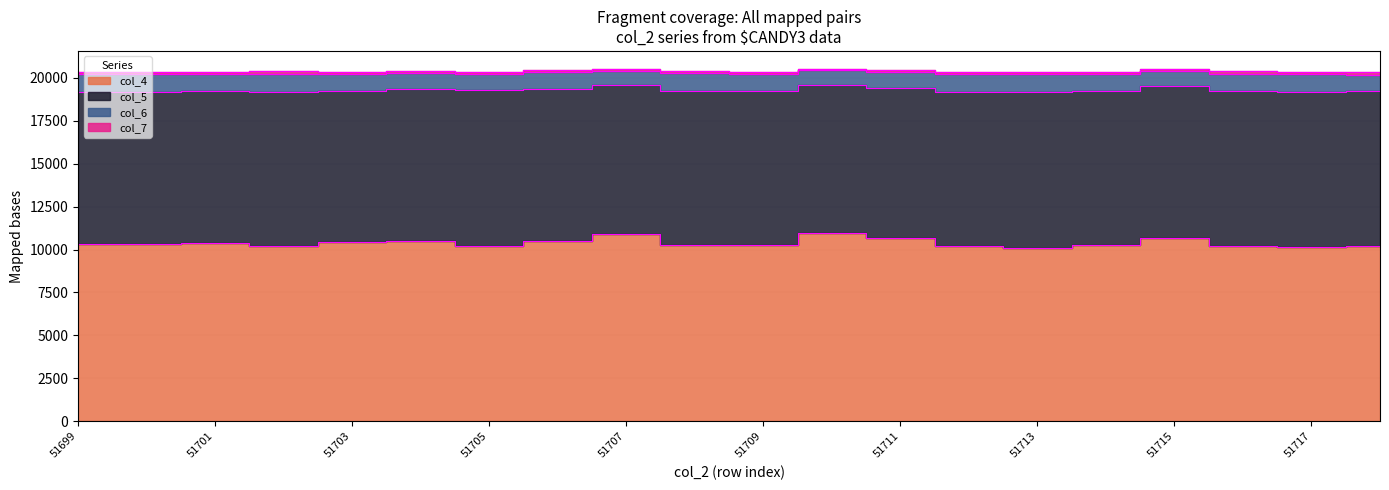

What is the value of the col_4 point at the 10th from the left?

10248